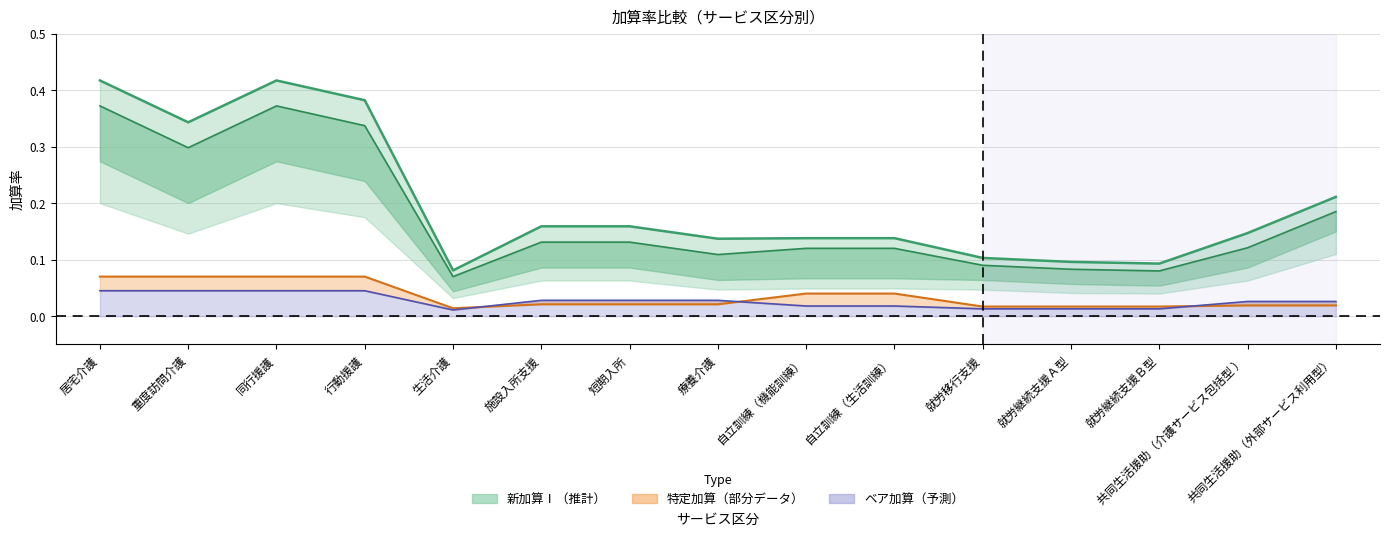

At which label does ベア加算 reach its minimum?

生活介護